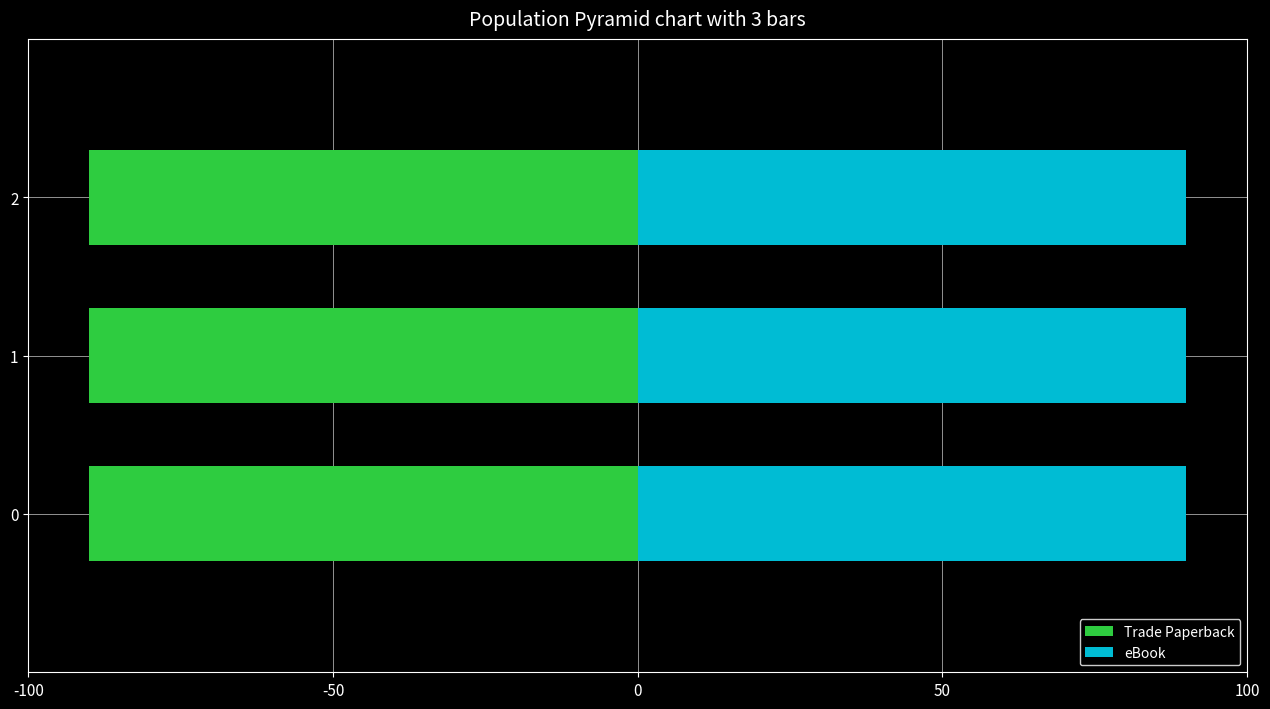

Count the eBook values in the range 89 to 90.

3